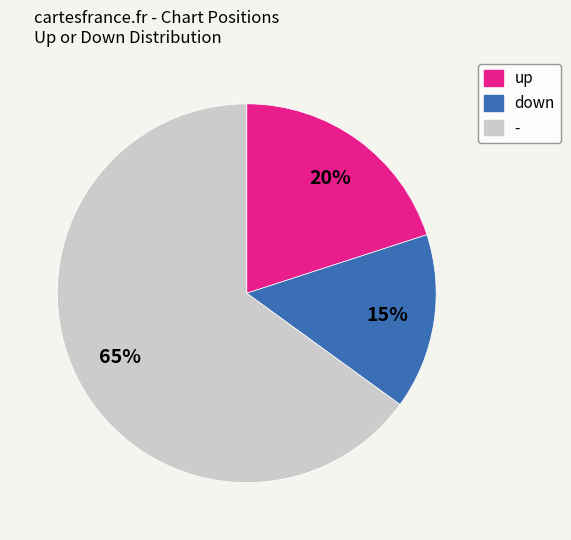

Between up and down, which is larger?

up